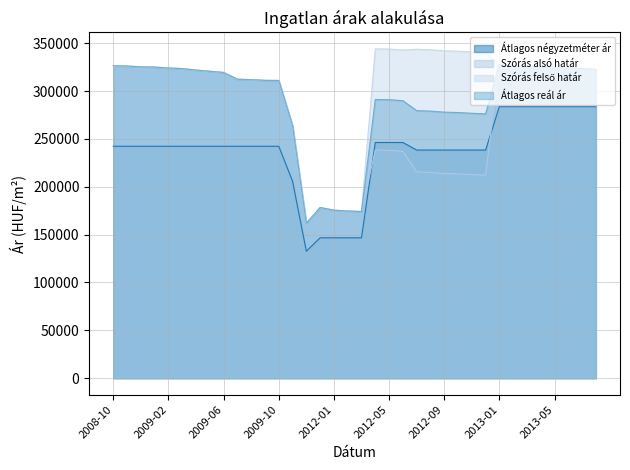

What is the difference between the highest and lowest values at 2012-09?

128152